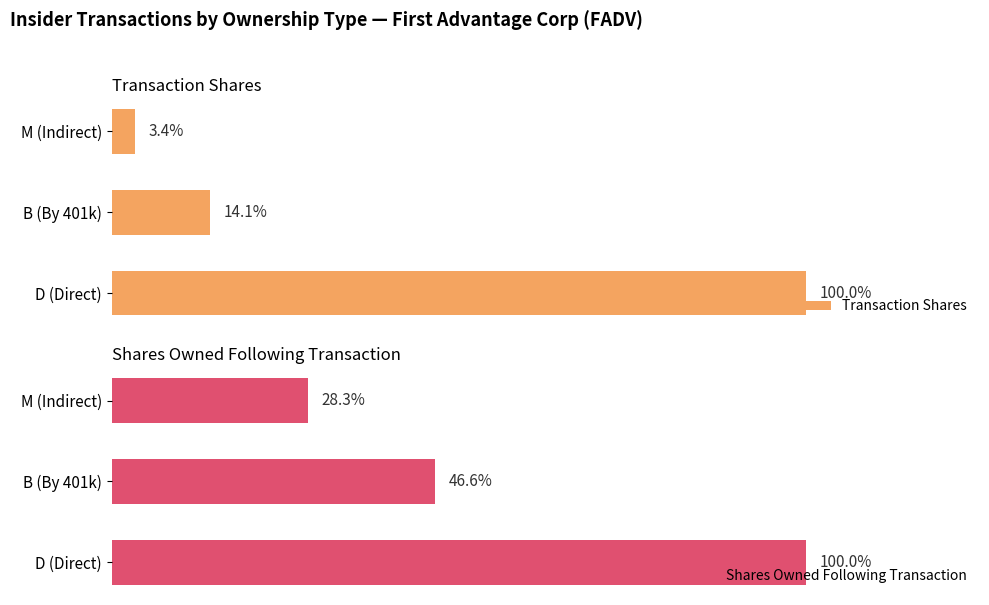

Reading left to right, extract all data points from this chart.

Transaction Shares: 37958	5366	1273
Shares Owned Following Transaction: 126632	58960	35780